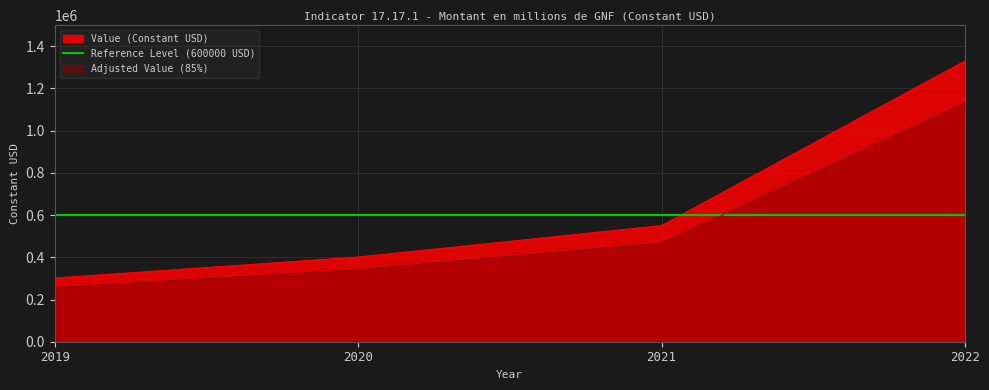

How many categories are shown in the chart?

4